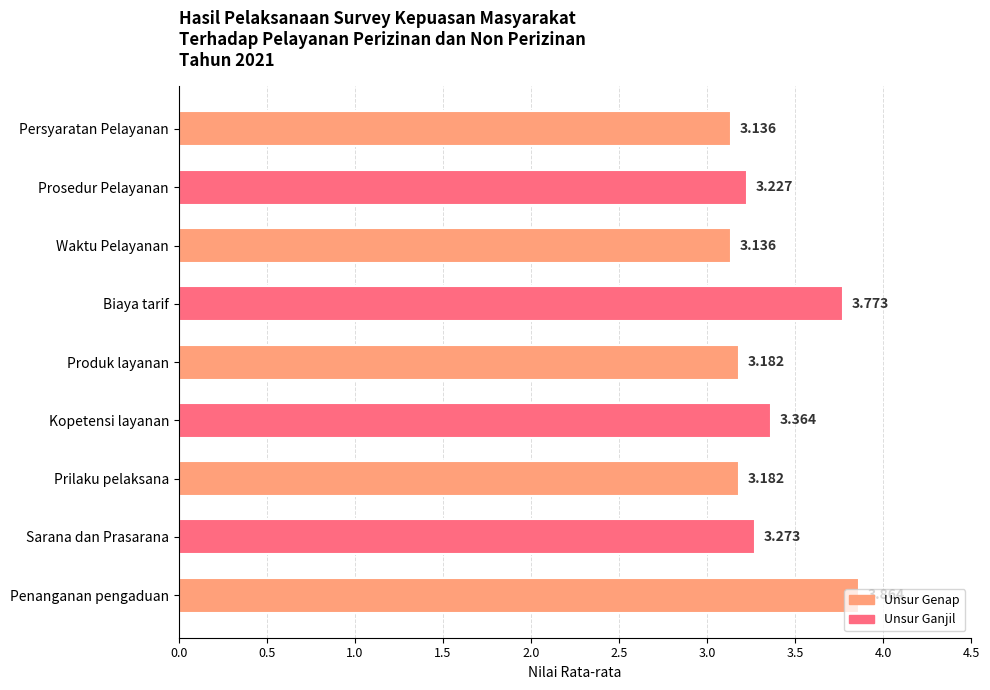

What is the label of the 7th bar from the top?

Prilaku pelaksana